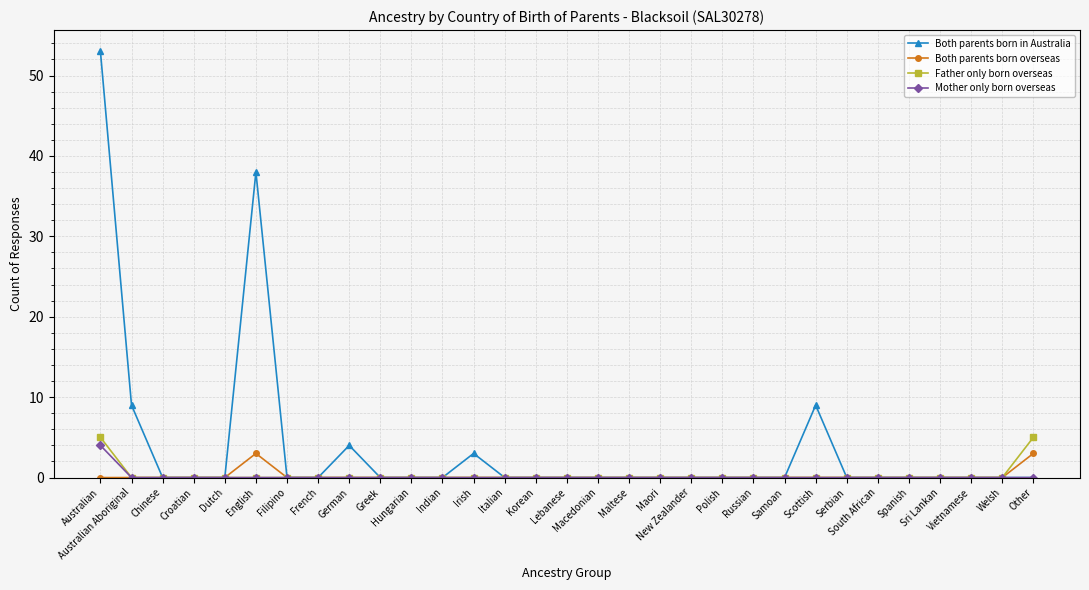

Which series has the largest range (max minus min)?

Both parents born in Australia